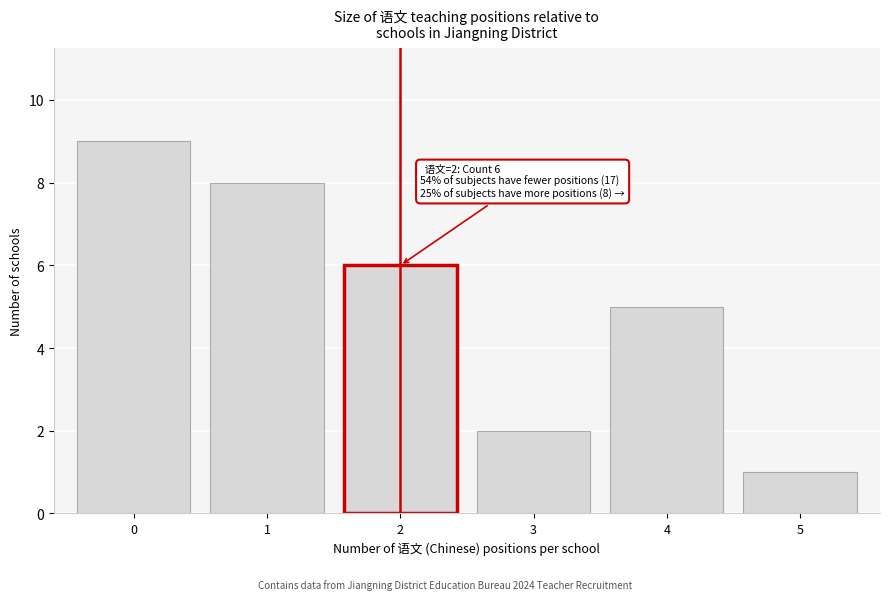

Reading left to right, transcribe all the data shown in this chart.

0=9	1=8	2=6	3=2	4=5	5=1